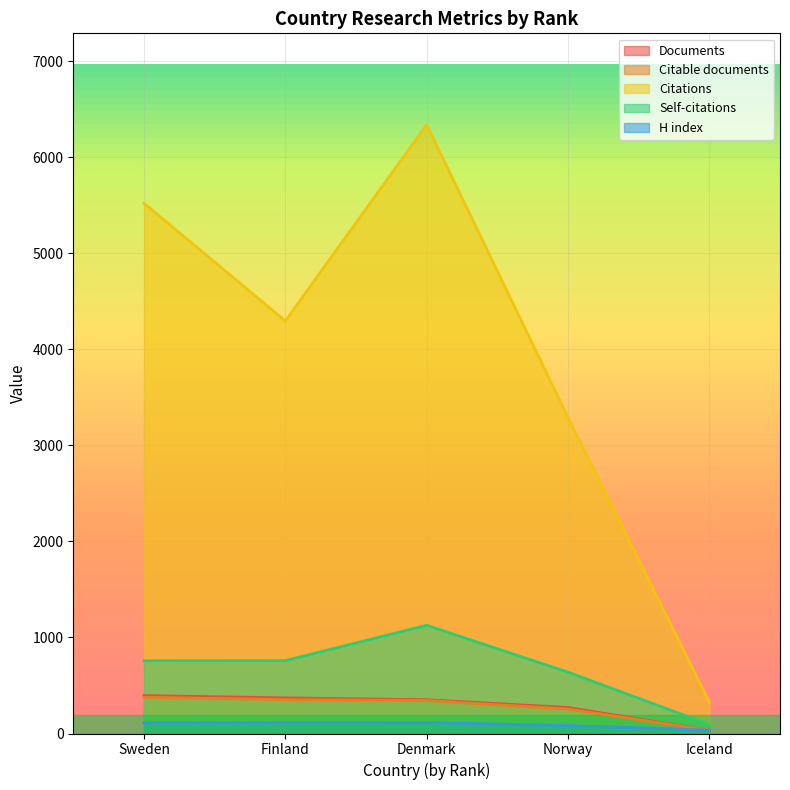

Rank the categories by Citations value from lowest to highest.

Iceland, Norway, Finland, Sweden, Denmark